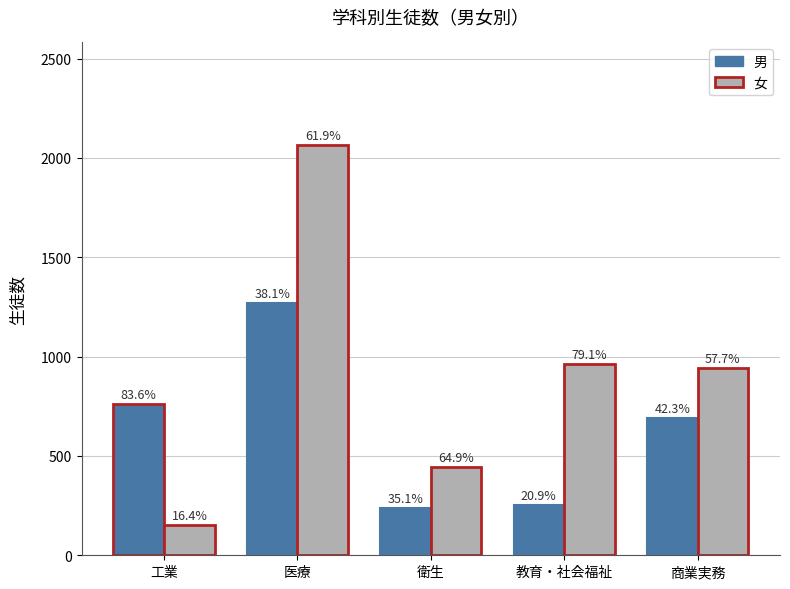

Is the value of 女 at 工業 greater than the value of 男 at 工業?

No